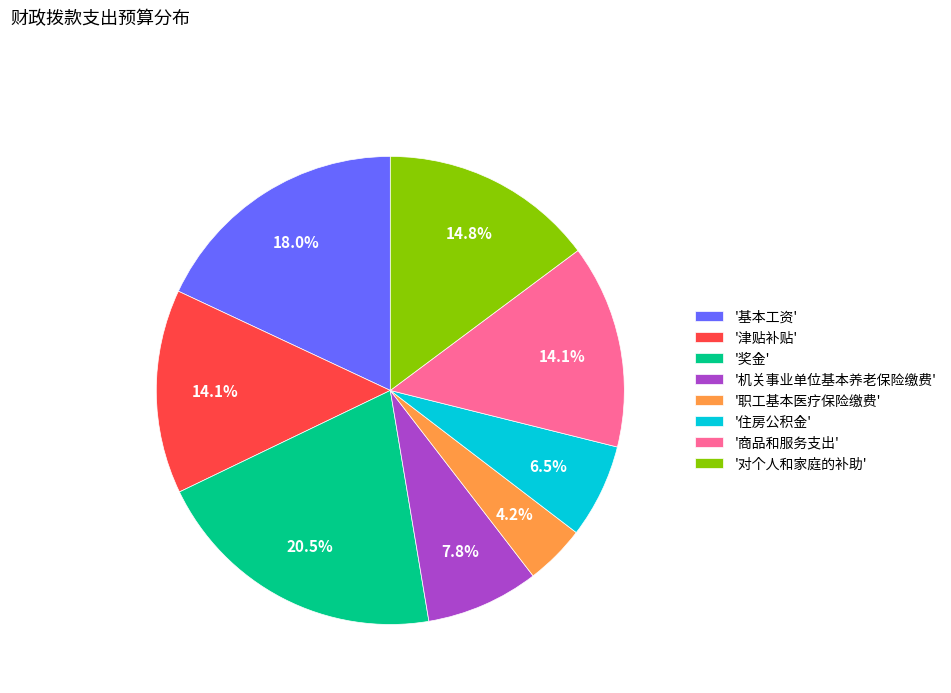

What percentage do '机关事业单位基本养老保险缴费' and '奖金' together represent?

28.3%